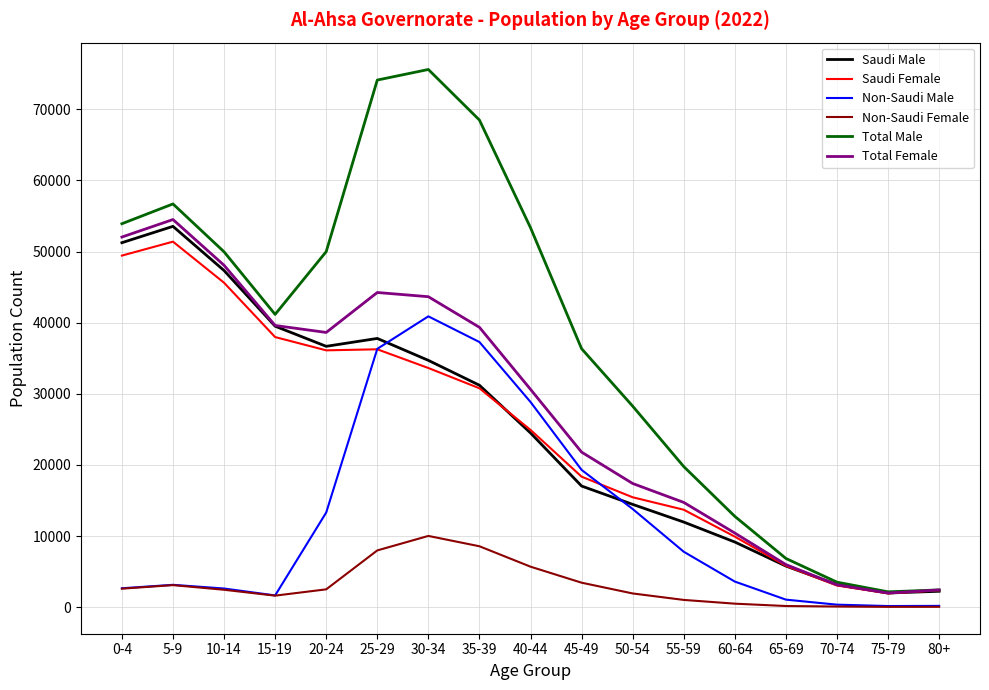

True or false: Total Male and Non-Saudi Female cross at least once.

False